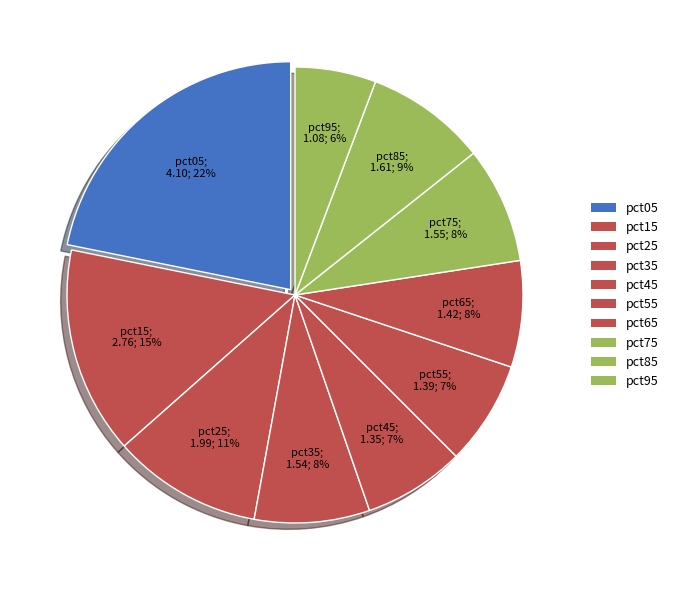

To the nearest percent, what portion does pct95 represent?

6%